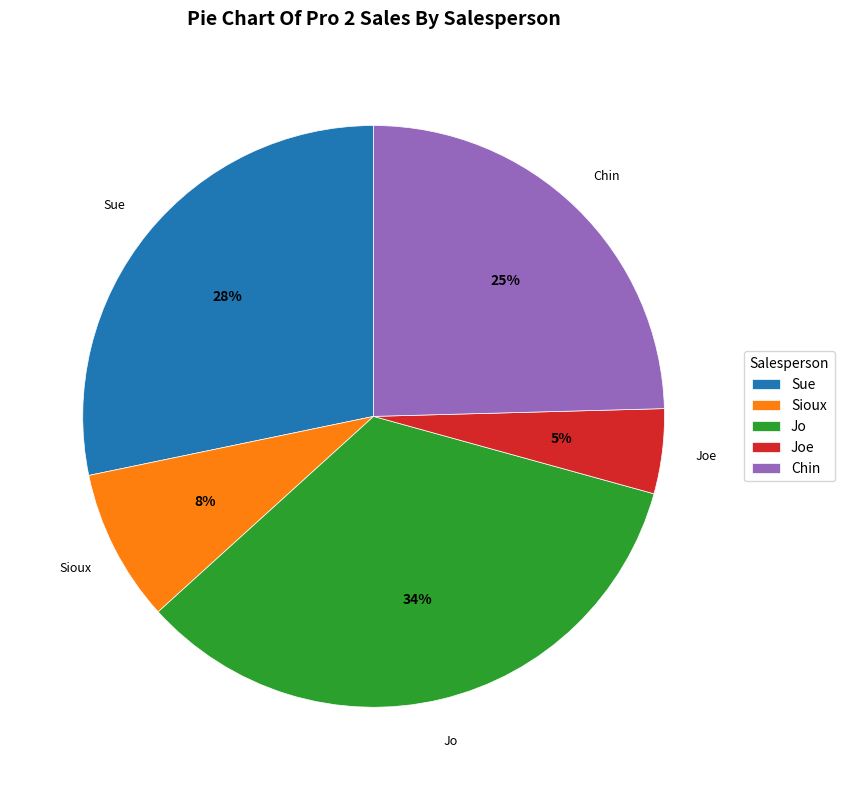

Is the sum of Chin and Joe greater than half?

No